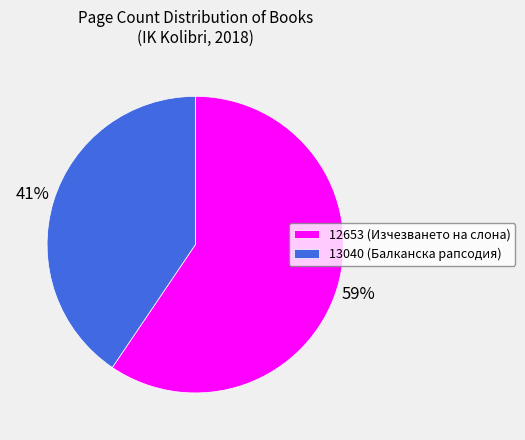

How many segments does this pie chart have?

2